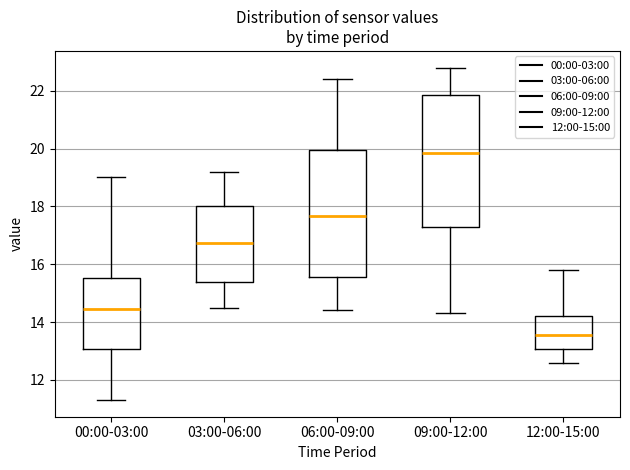

Which box has the highest median line?

09:00-12:00